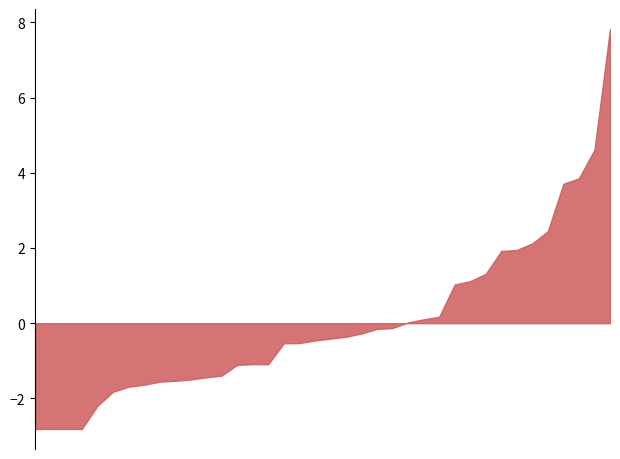

Does the chart have visible grid lines?

No